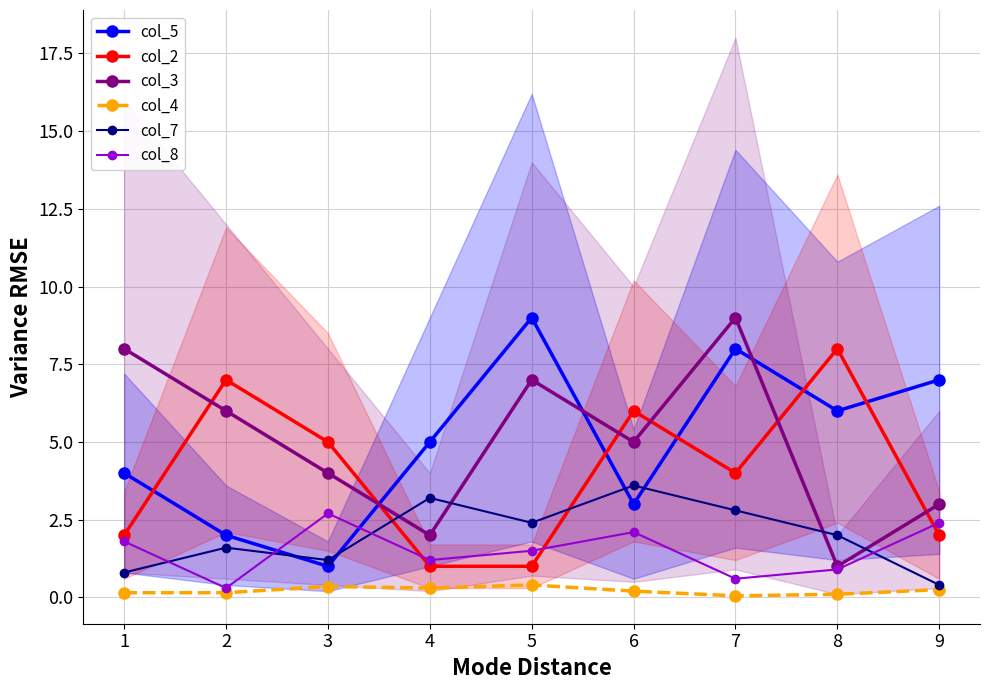

What value does the col_4 series have at 2?

0.2